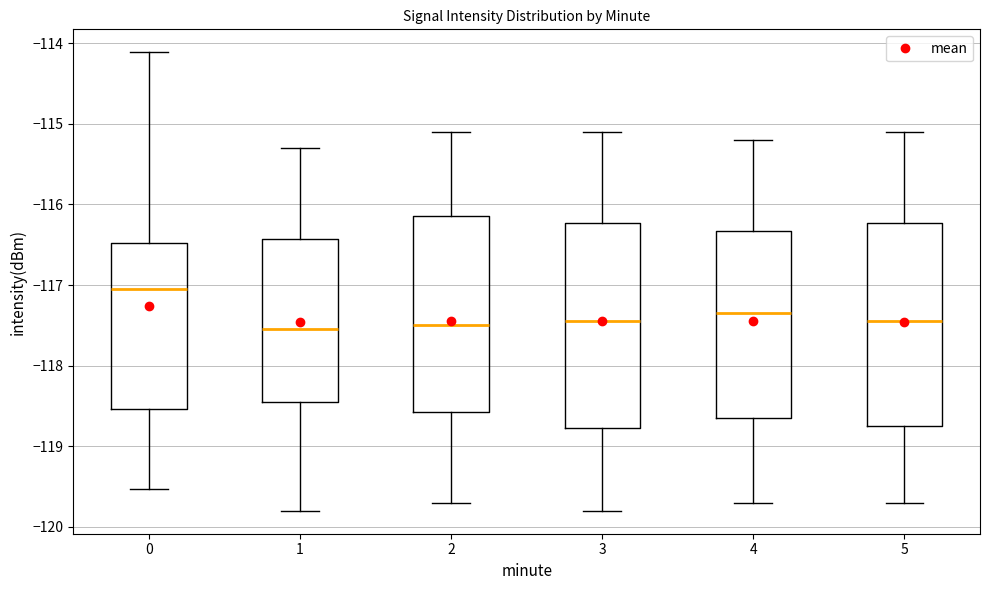

Reading left to right, transcribe this box plot: for each box, give where its median line is, the range the box spans, and where its two whiskers end, as read against the y-axis. The values are not printed on the chart, so give them approximately, as read against the axis.

0: median -117.0, box -118.5 to -116.5, whiskers -119.5 to -114.1
1: median -117.5, box -118.5 to -116.4, whiskers -119.8 to -115.3
2: median -117.5, box -118.6 to -116.1, whiskers -119.7 to -115.1
3: median -117.4, box -118.8 to -116.2, whiskers -119.8 to -115.1
4: median -117.3, box -118.6 to -116.3, whiskers -119.7 to -115.2
5: median -117.4, box -118.7 to -116.2, whiskers -119.7 to -115.1